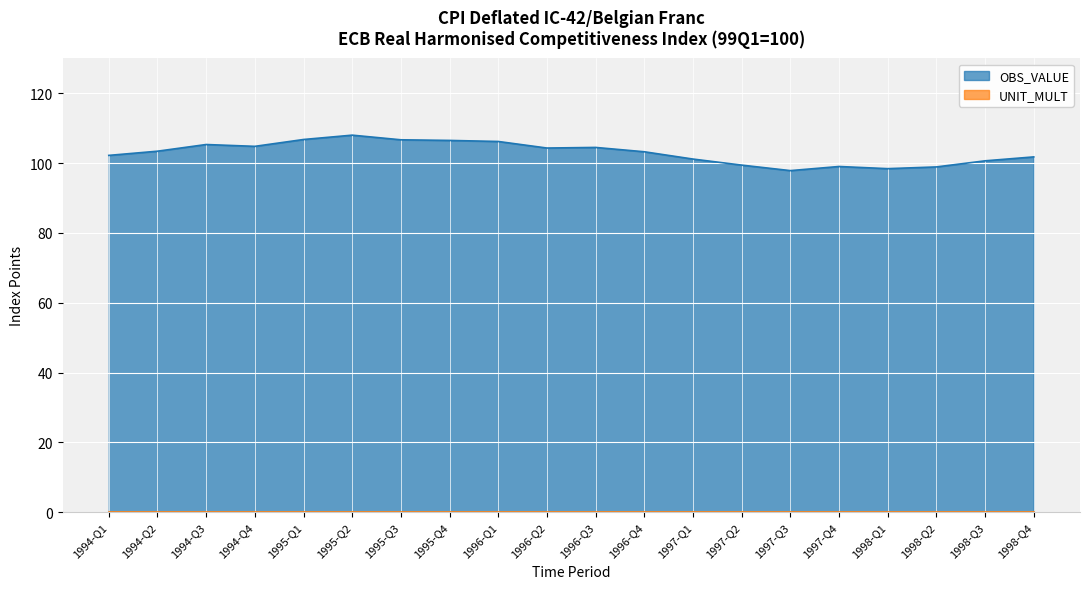

At which label does the data first exceed 103?

1994-Q2